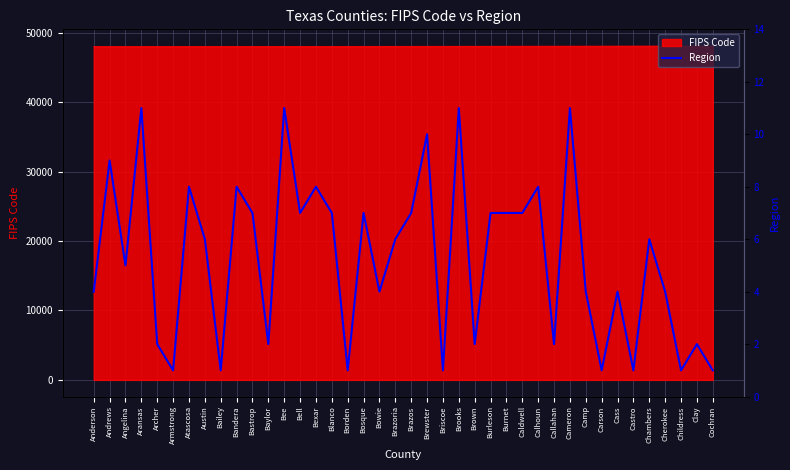

Where does the data first go above 6?

Andrews